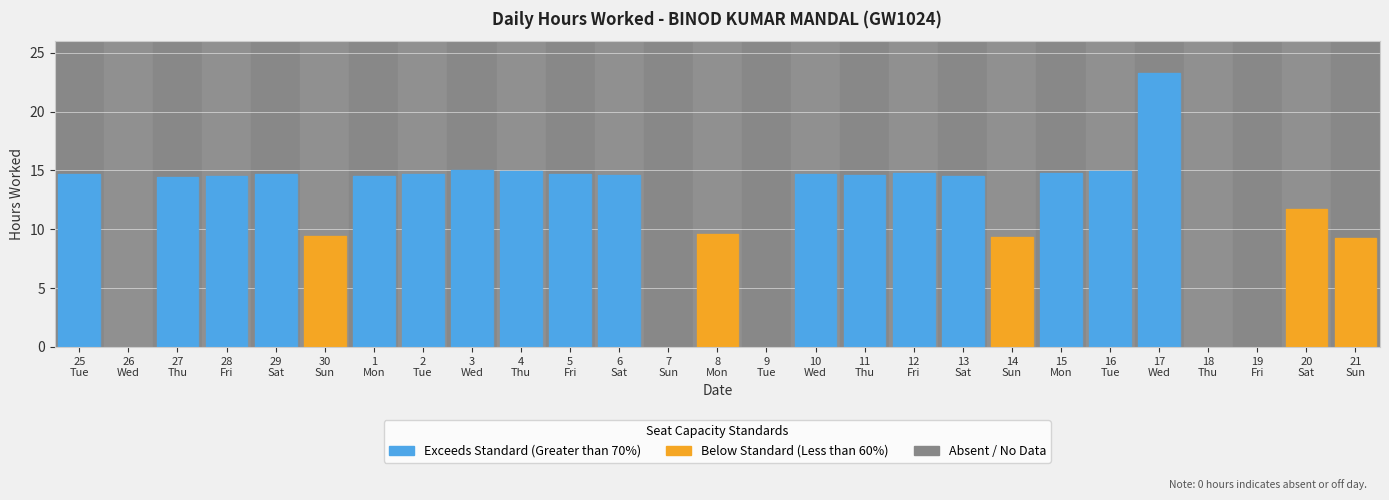

True or false: the data shows 14.7 at 2.

True